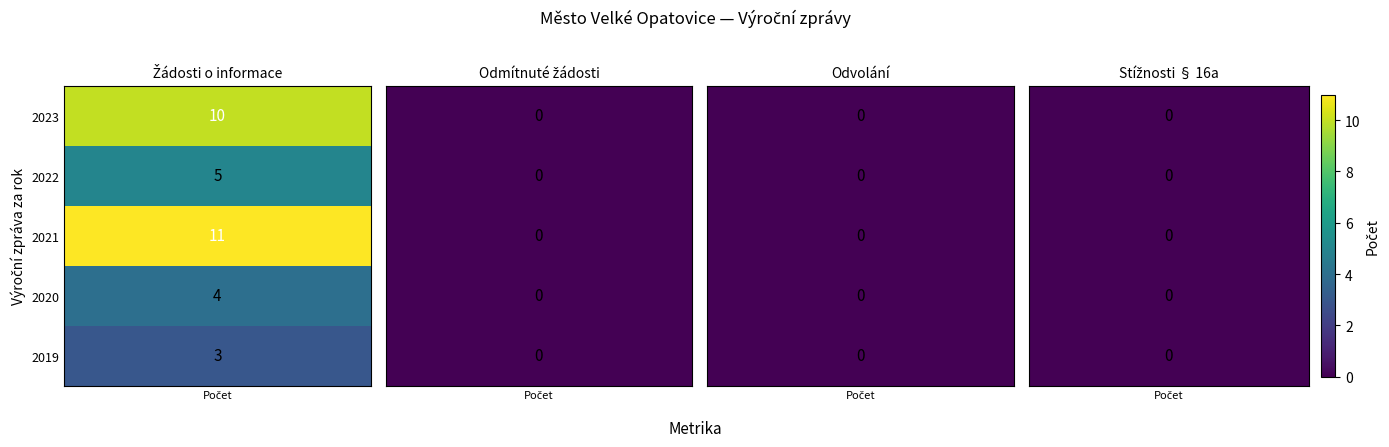

Reading left to right, extract all data points from this chart.

Počet podaných žádostí o informace: 10	5	11	4	3
Počet odmítnutých žádostí o informace: 0	0	0	0	0
Počet podaných odvolání proti rozhodnutí: 0	0	0	0	0
Počet stížností podaných podle § 16a: 0	0	0	0	0